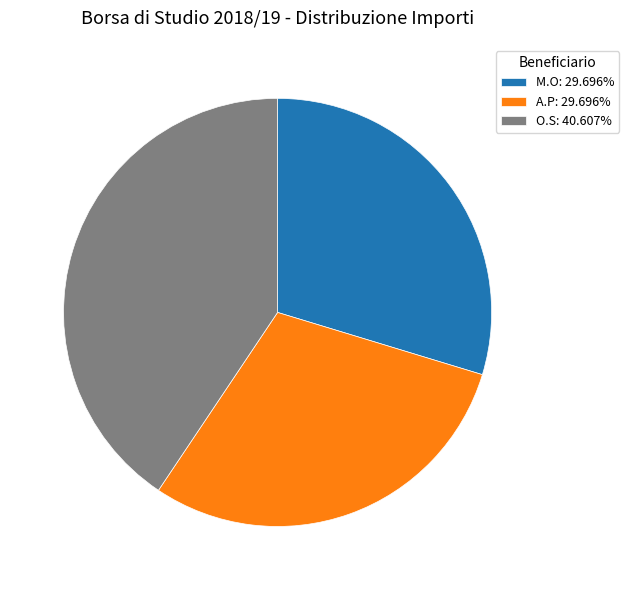

Combined, do M.O: 29.696% and A.P: 29.696% account for over 50%?

Yes